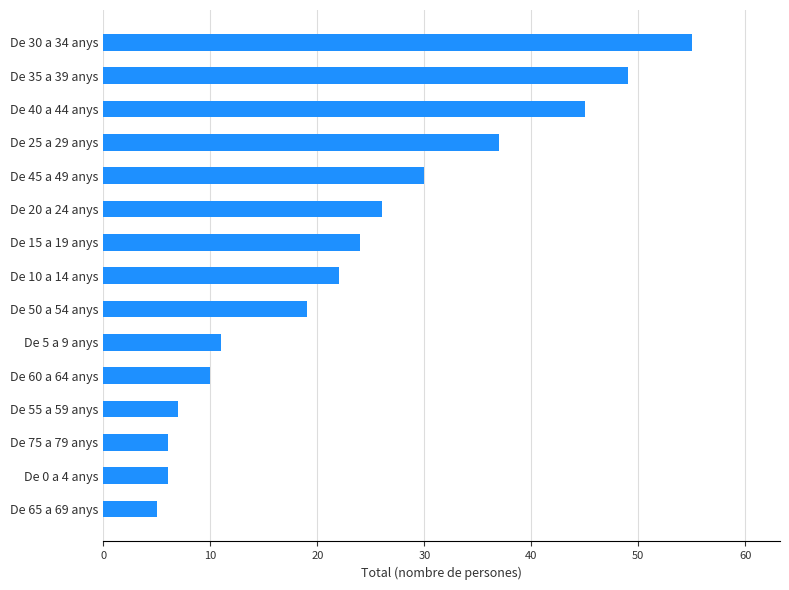

Reading bottom to top, list all the values displayed in this chart.

5	6	6	7	10	11	19	22	24	26	30	37	45	49	55